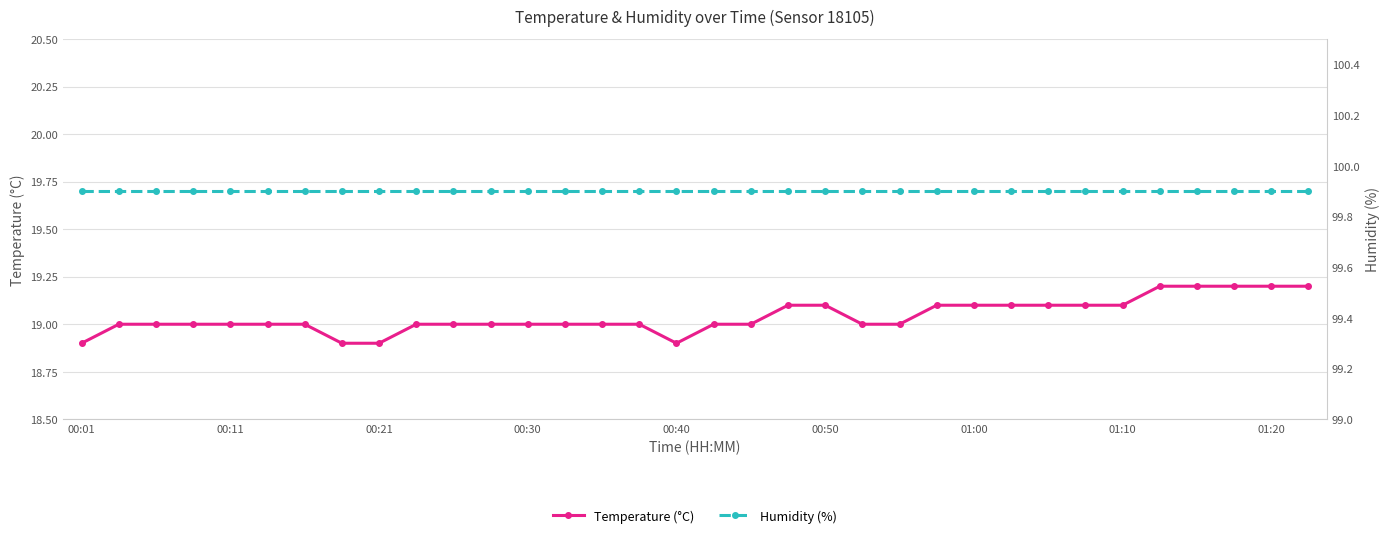

Which series has the largest range (max minus min)?

Temperature (°C)